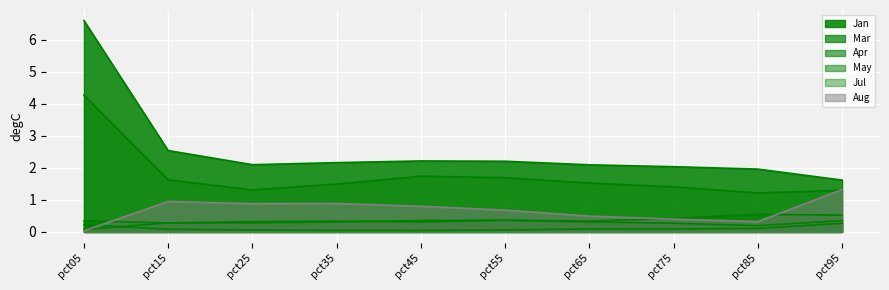

Where is the first local minimum for Jul?

pct25